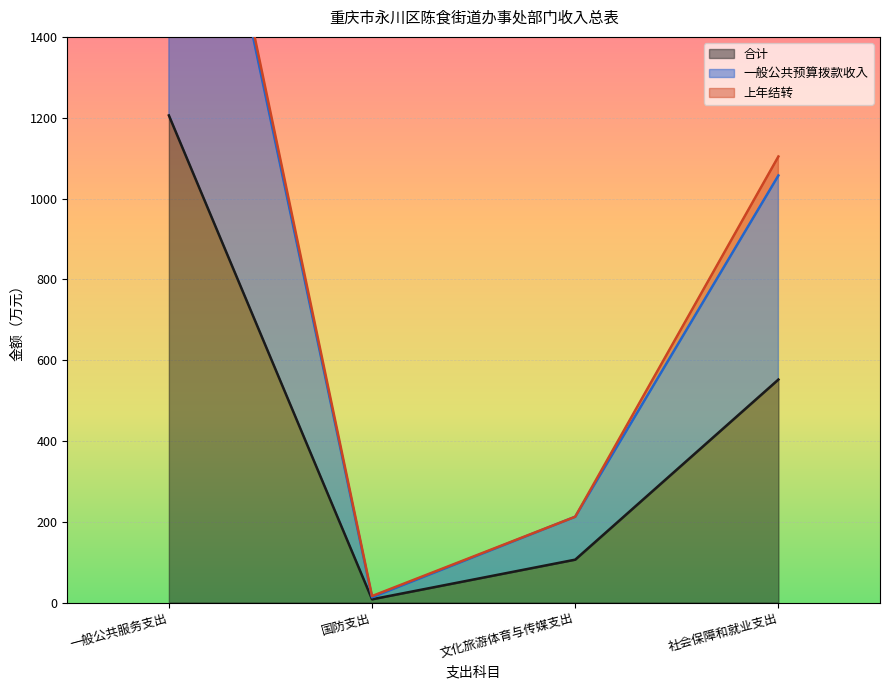

At how many categories does at least one series exceed 1429?

1